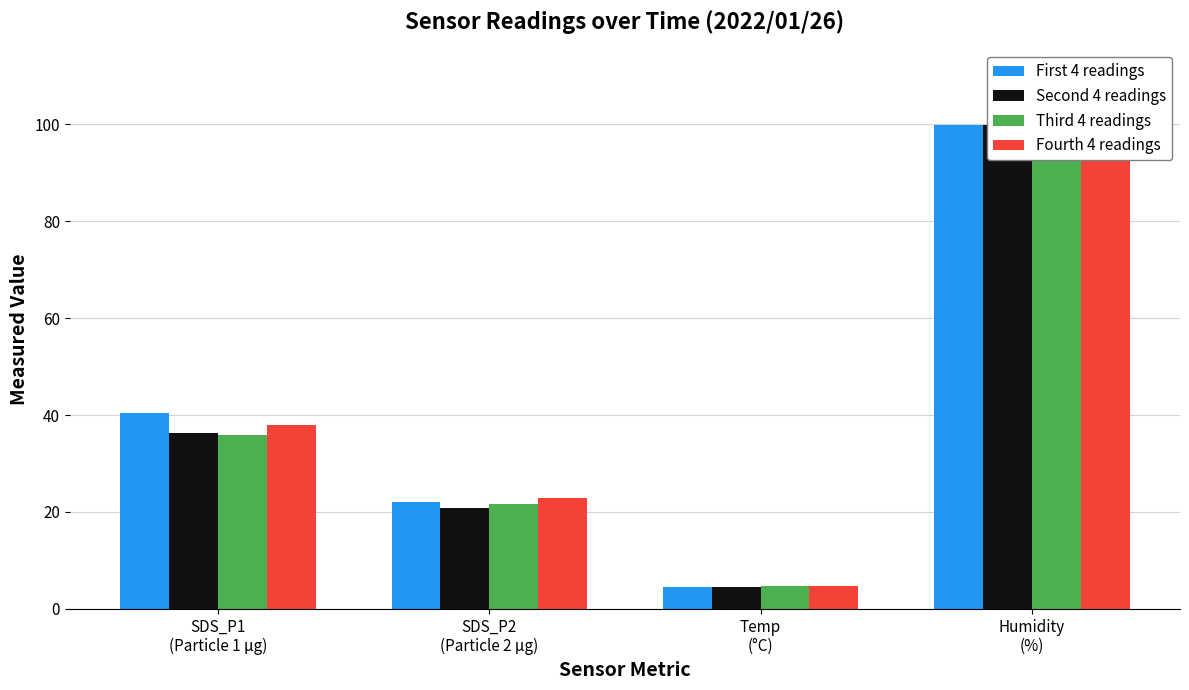

What is the label of the 2nd bar from the right?

Temp
(°C)